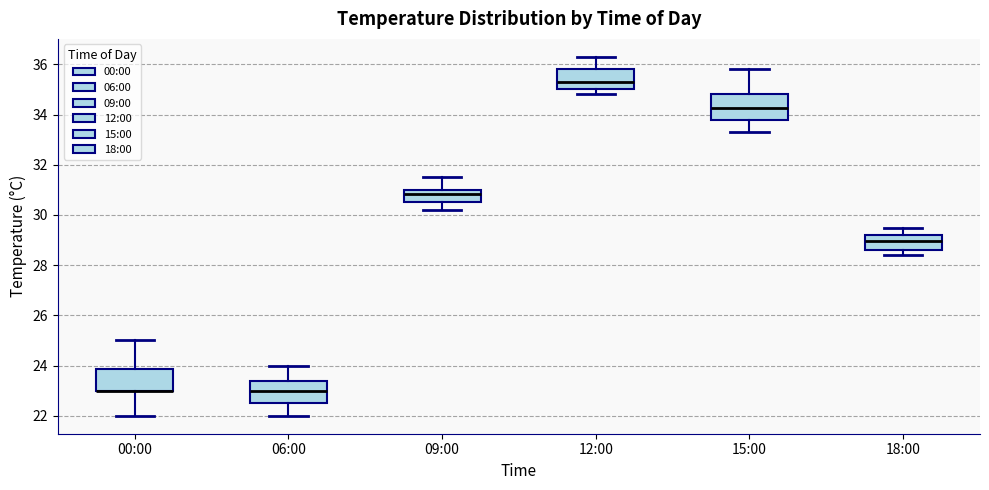

Where does the upper whisker of the box for 18:00 end on the y-axis? The values are not printed on the chart, so give them approximately, as read against the axis.

29.6